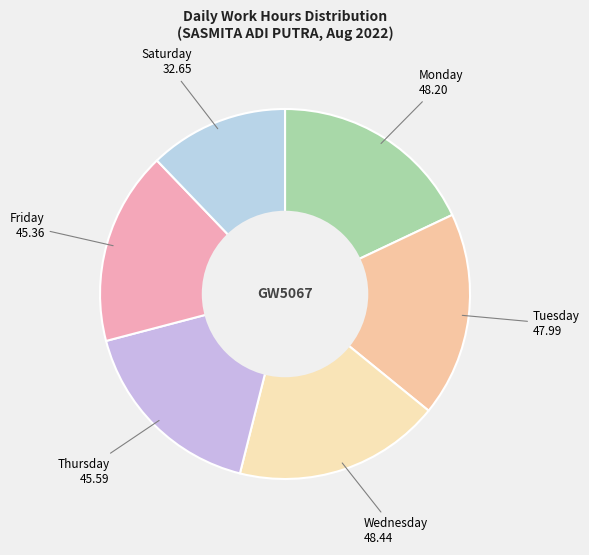

Is there a majority slice in this chart?

No